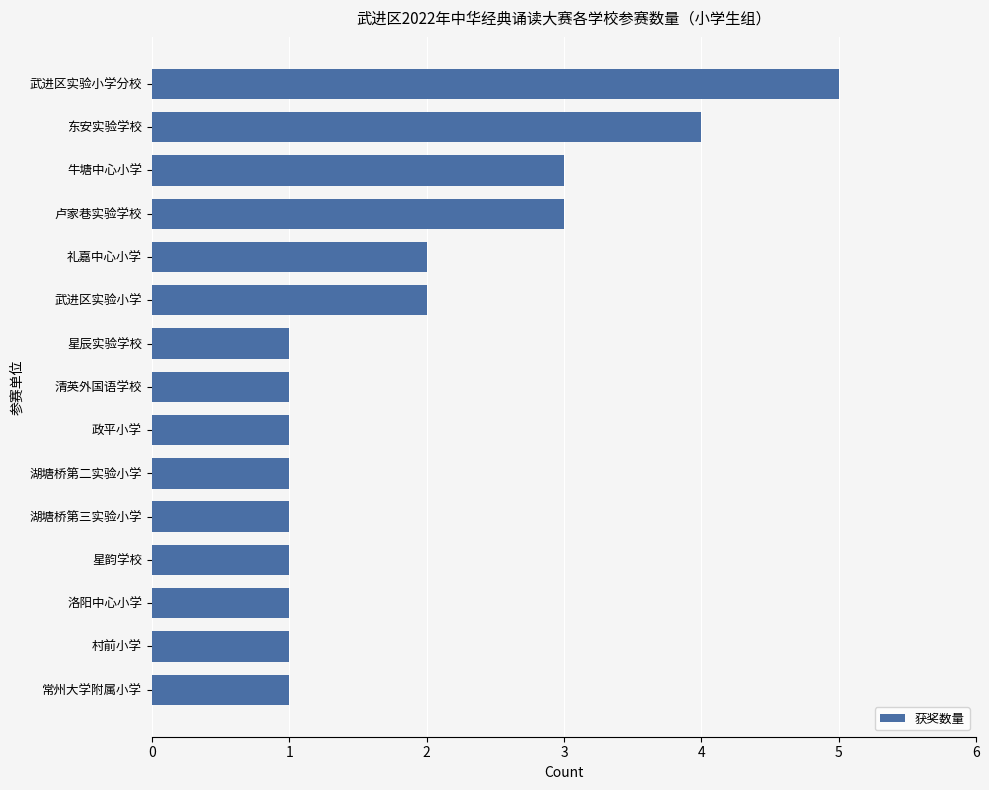

What is the change in value from 东安实验学校 to 洛阳中心小学?

-3